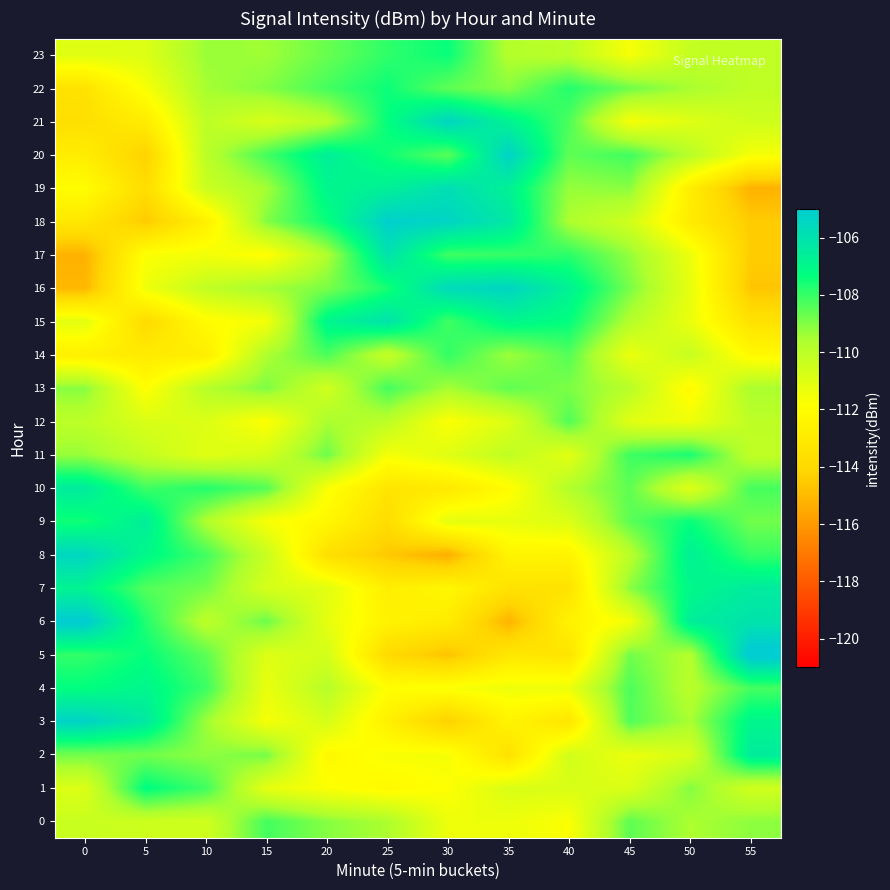

What is the total value across all series at 25?

-2640.6